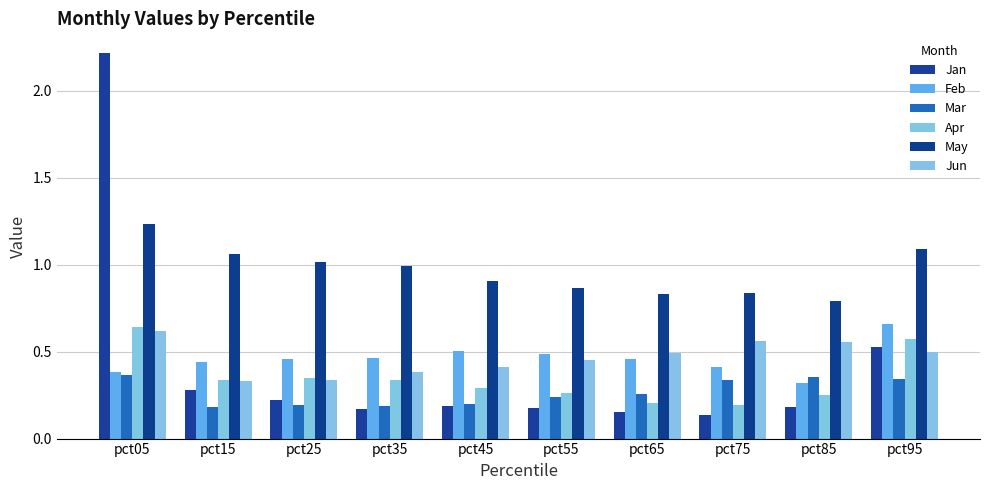

Which has a higher value, pct55 or pct35?

pct55